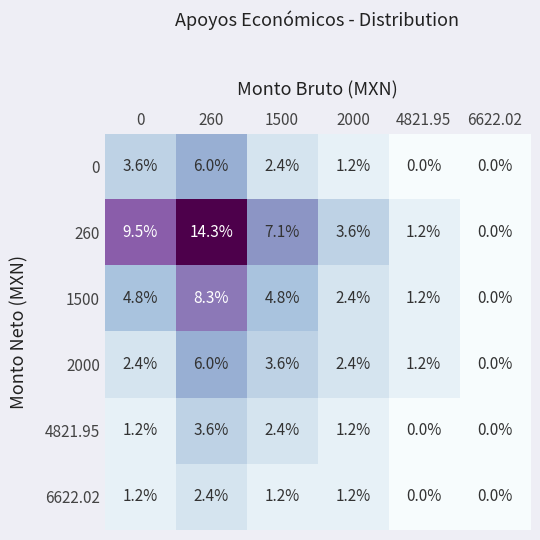

Which series has the largest range (max minus min)?

260